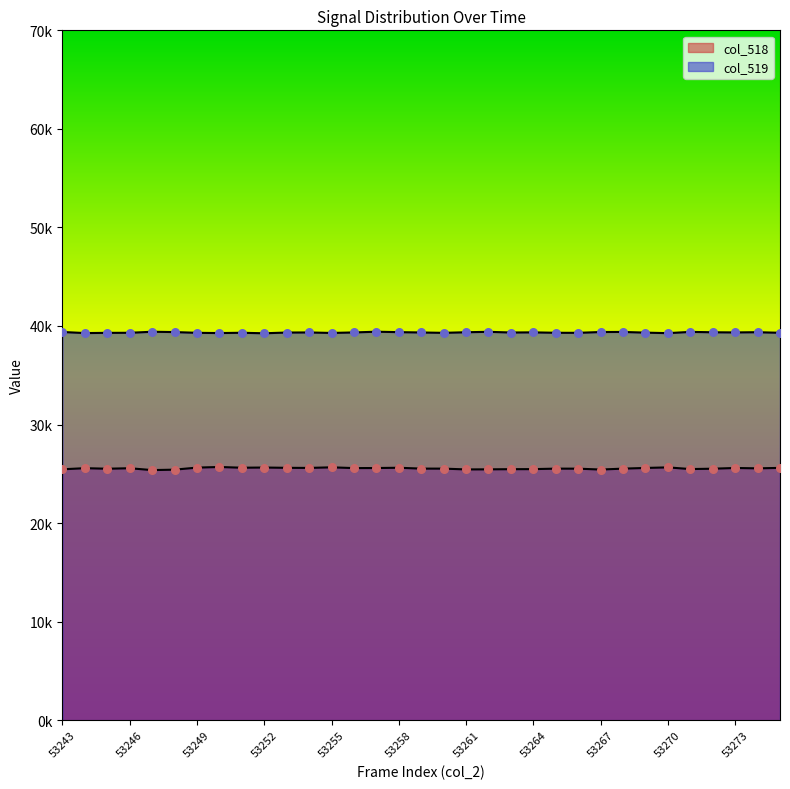

Which series contains the lowest Y value?

col_518